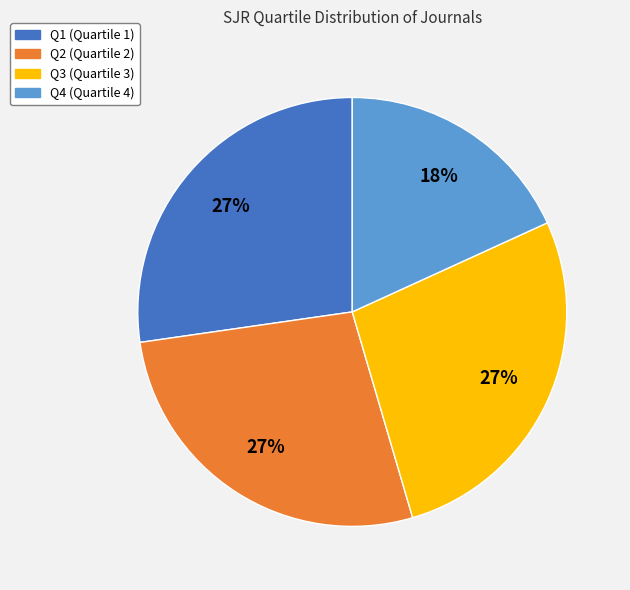

To the nearest percent, what portion does Q1 represent?

27%